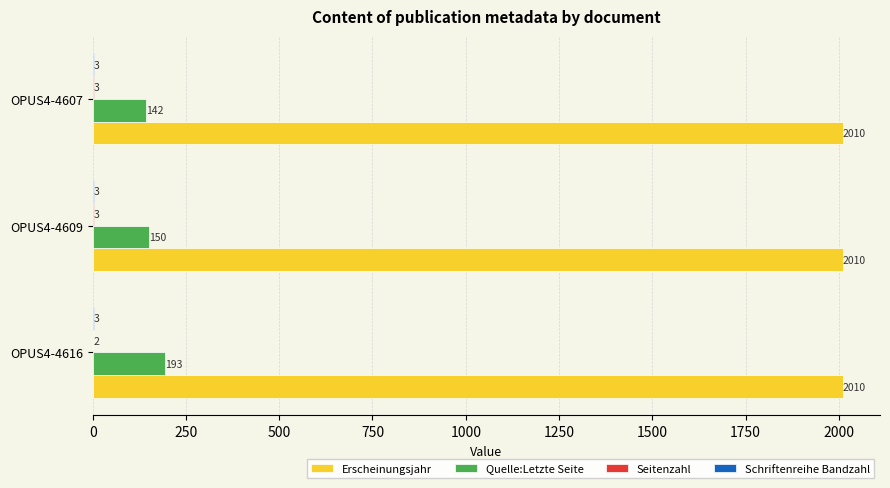

What is the total value across all series at OPUS4-4607?

2158